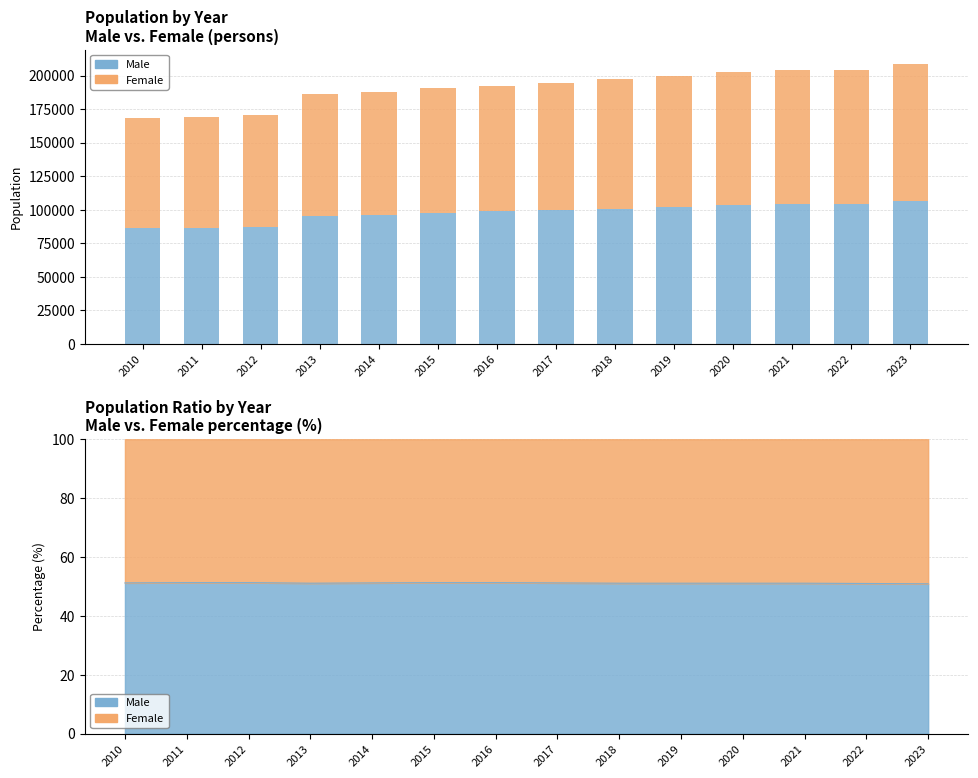

What are all the series names shown in the legend?

Male, Female